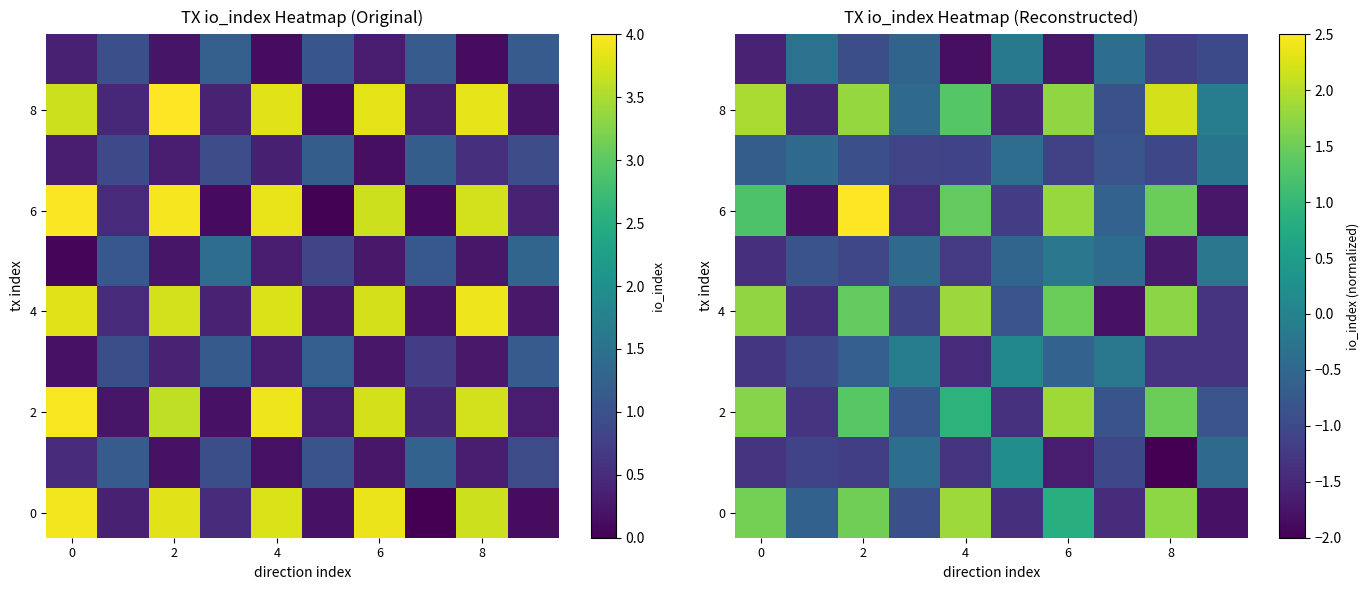

At which category does the chart reach its peak across all series?

2